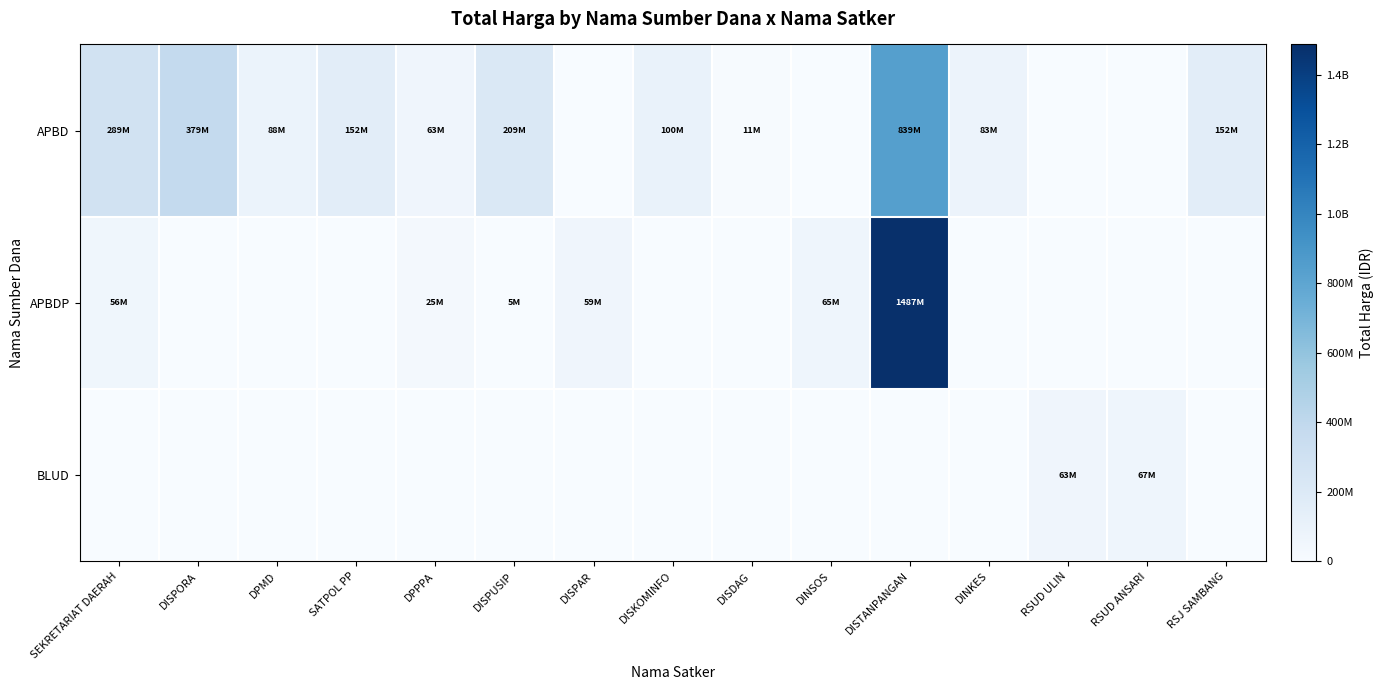

Reading left to right, list all the values displayed in this chart.

APBD: SEKRETARIAT DAERAH=288750000	DISPORA=379075000	DPMD=87920000	SATPOL PP=152477000	DPPPA=62540000	DISPUSIP=209280000	DISPAR=0	DISKOMINFO=100000000	DISDAG=11100000	DINSOS=0	DISTANPANGAN=839240930	DINKES=83083505	RSUD ULIN=0	RSUD ANSARI=0	RSJ SAMBANG=152253740
APBDP: SEKRETARIAT DAERAH=56000000	DISPORA=0	DPMD=0	SATPOL PP=0	DPPPA=25200000	DISPUSIP=5093000	DISPAR=59375000	DISKOMINFO=0	DISDAG=0	DINSOS=65000000	DISTANPANGAN=1486800150	DINKES=0	RSUD ULIN=0	RSUD ANSARI=0	RSJ SAMBANG=0
BLUD: SEKRETARIAT DAERAH=0	DISPORA=0	DPMD=0	SATPOL PP=0	DPPPA=0	DISPUSIP=0	DISPAR=0	DISKOMINFO=0	DISDAG=0	DINSOS=0	DISTANPANGAN=0	DINKES=0	RSUD ULIN=62920000	RSUD ANSARI=66871000	RSJ SAMBANG=0